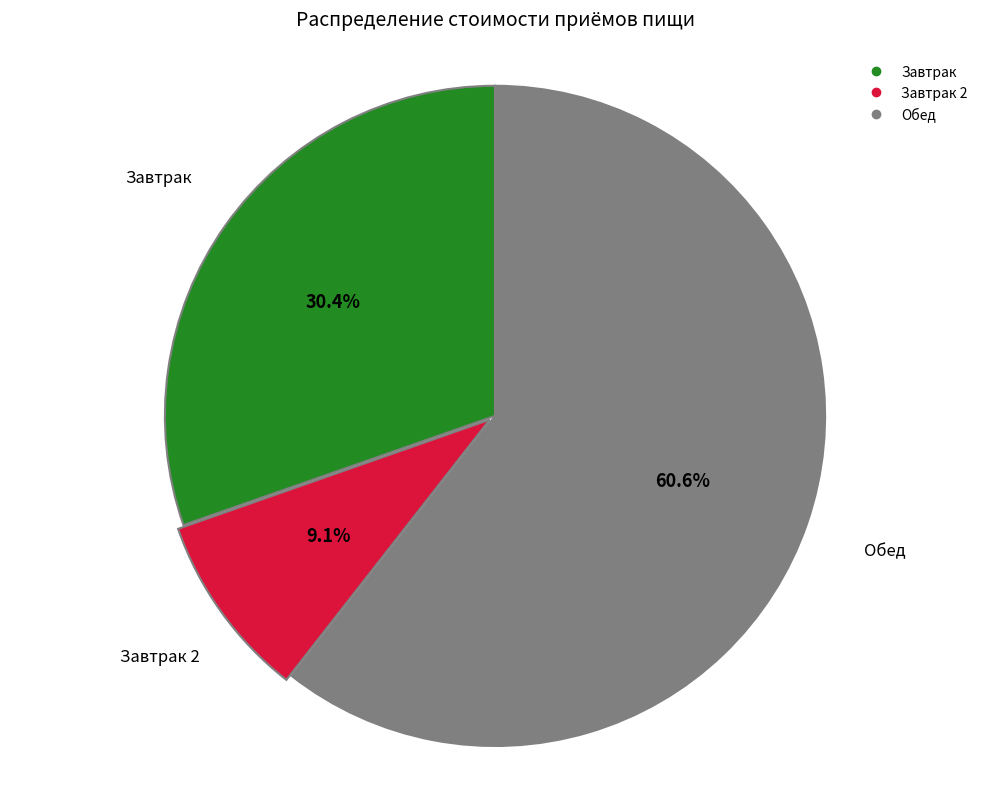

Is there any slice that represents more than half of the pie?

Yes